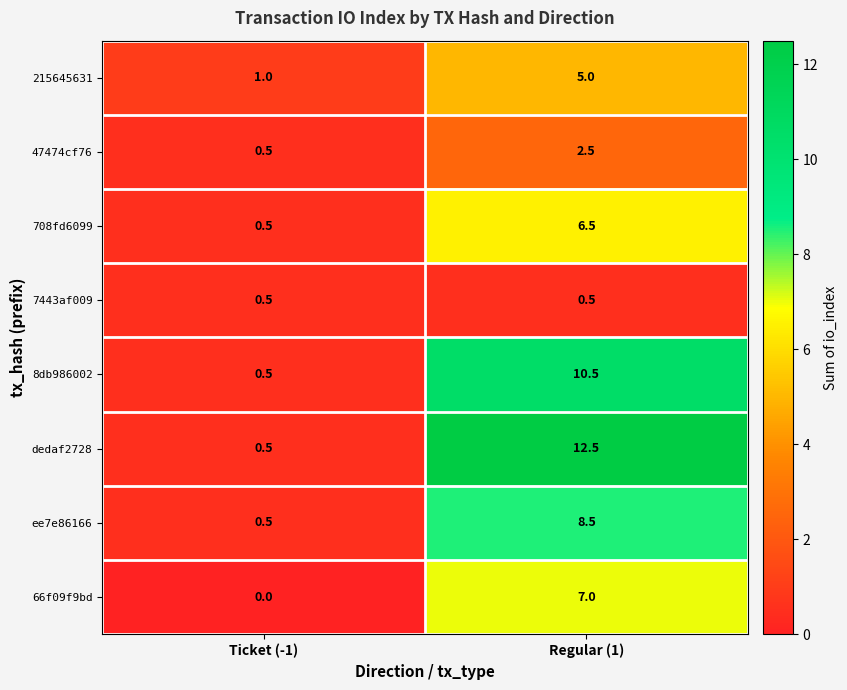

Reading right to left, list all the values displayed in this chart.

215645631: 5.0	1.0
47474cf76: 2.5	0.5
708fd6099: 6.5	0.5
7443af009: 0.5	0.5
8db986002: 10.5	0.5
dedaf2728: 12.5	0.5
ee7e86166: 8.5	0.5
66f09f9bd: 7.0	0.0